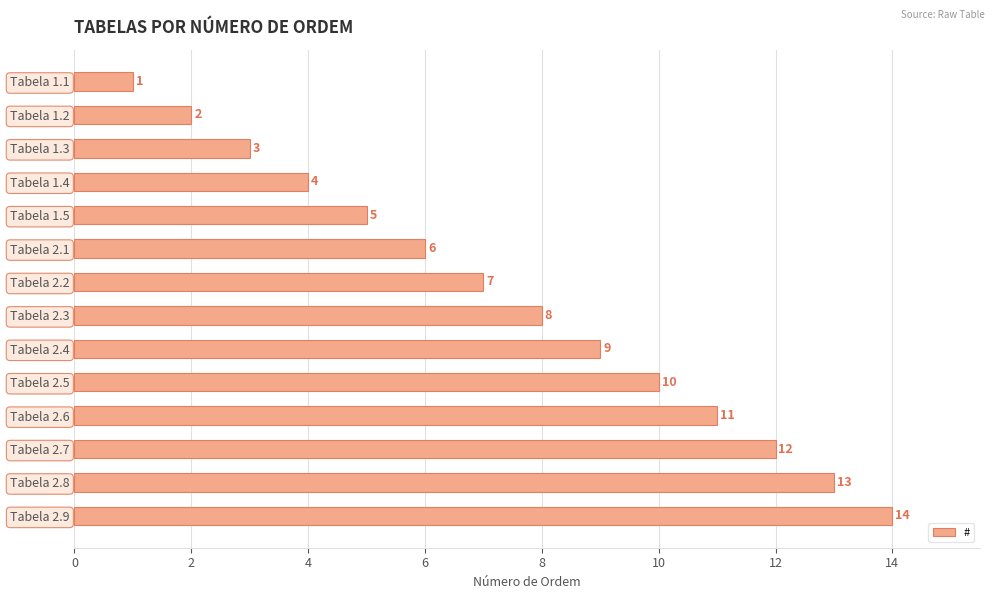

List the labels in order of value, largest first.

Tabela 2.9, Tabela 2.8, Tabela 2.7, Tabela 2.6, Tabela 2.5, Tabela 2.4, Tabela 2.3, Tabela 2.2, Tabela 2.1, Tabela 1.5, Tabela 1.4, Tabela 1.3, Tabela 1.2, Tabela 1.1